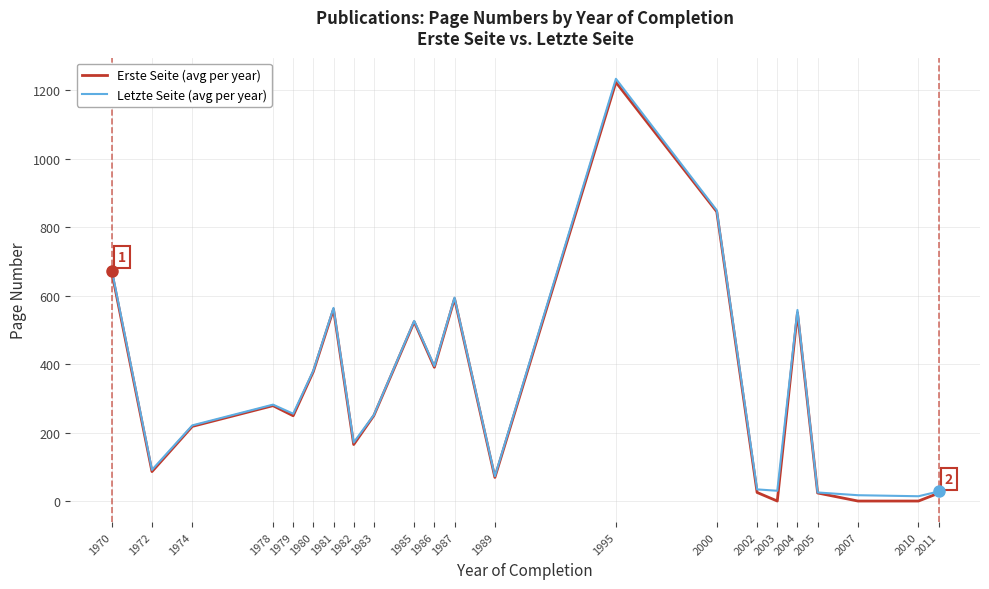

Does the chart have visible grid lines?

Yes